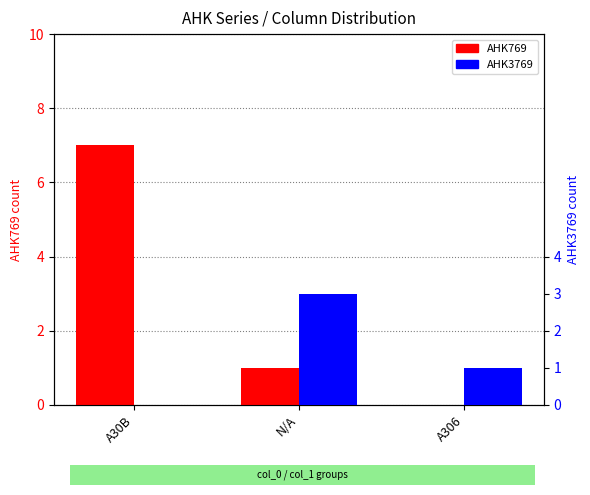

What are all the series names shown in the legend?

AHK769, AHK3769